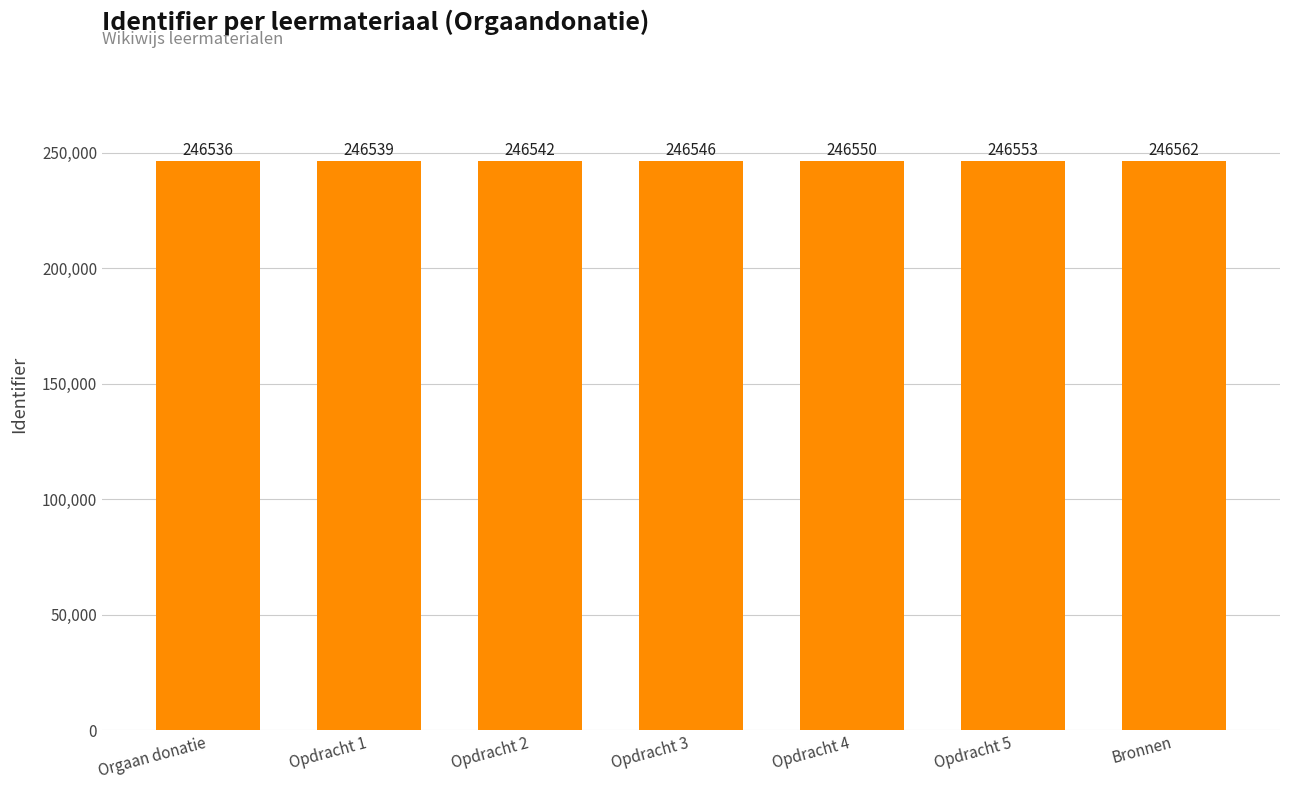

What is the sum of the values at Bronnen and Opdracht 2?

493104